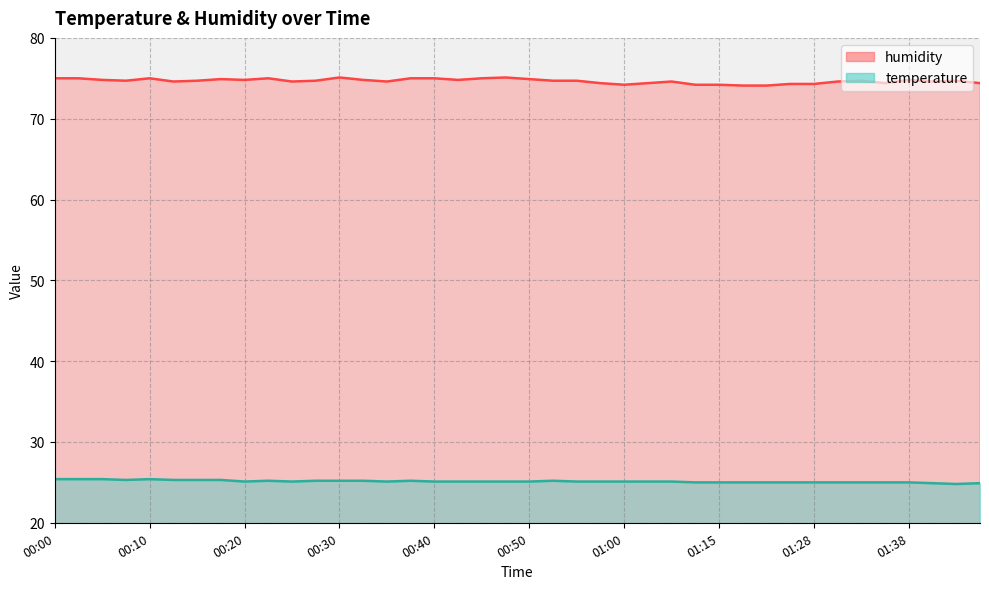

Reading right to left, list all the values displayed in this chart.

temperature: 01:45=24.9	01:43=24.8	01:41=24.9	01:38=25.0	01:36=25.0	01:33=25.0	01:31=25.0	01:28=25.0	01:26=25.0	01:20=25.0	01:17=25.0	01:15=25.0	01:13=25.0	01:05=25.1	01:02=25.1	01:00=25.1	00:57=25.1	00:55=25.1	00:52=25.2	00:50=25.1	00:47=25.1	00:45=25.1	00:42=25.1	00:40=25.1	00:37=25.2	00:35=25.1	00:33=25.2	00:30=25.2	00:28=25.2	00:25=25.1	00:23=25.2	00:20=25.1	00:18=25.3	00:15=25.3	00:13=25.3	00:10=25.4	00:08=25.3	00:05=25.4	00:03=25.4	00:00=25.4
humidity: 01:45=74.4	01:43=74.7	01:41=74.6	01:38=74.8	01:36=74.4	01:33=74.7	01:31=74.6	01:28=74.3	01:26=74.3	01:20=74.1	01:17=74.1	01:15=74.2	01:13=74.2	01:05=74.6	01:02=74.4	01:00=74.2	00:57=74.4	00:55=74.7	00:52=74.7	00:50=74.9	00:47=75.1	00:45=75.0	00:42=74.8	00:40=75.0	00:37=75.0	00:35=74.6	00:33=74.8	00:30=75.1	00:28=74.7	00:25=74.6	00:23=75.0	00:20=74.8	00:18=74.9	00:15=74.7	00:13=74.6	00:10=75.0	00:08=74.7	00:05=74.8	00:03=75.0	00:00=75.0